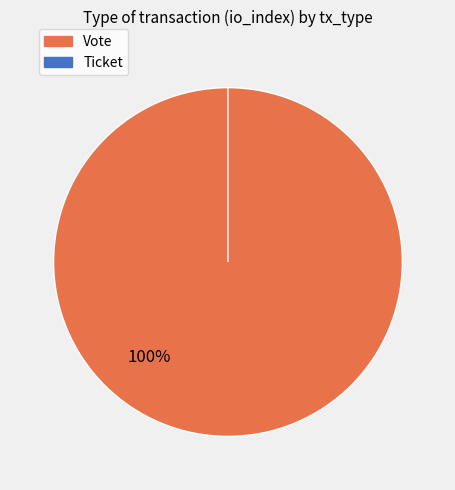

Is the sum of Vote and Ticket greater than half?

Yes